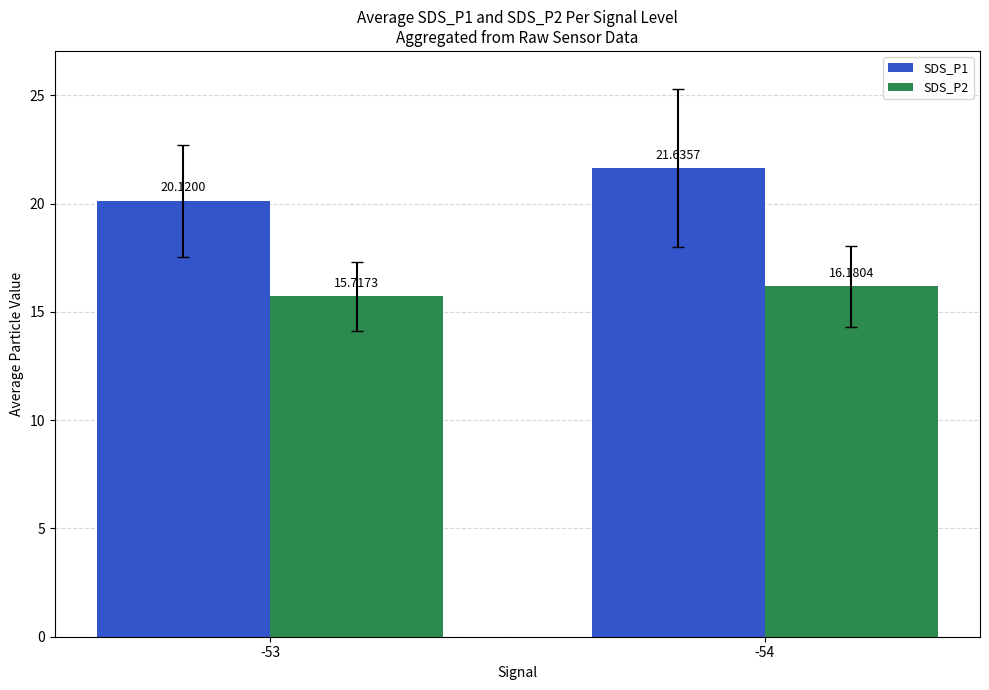

Reading left to right, list all the values displayed in this chart.

SDS_P1: 20.1	21.6
SDS_P2: 15.7	16.2